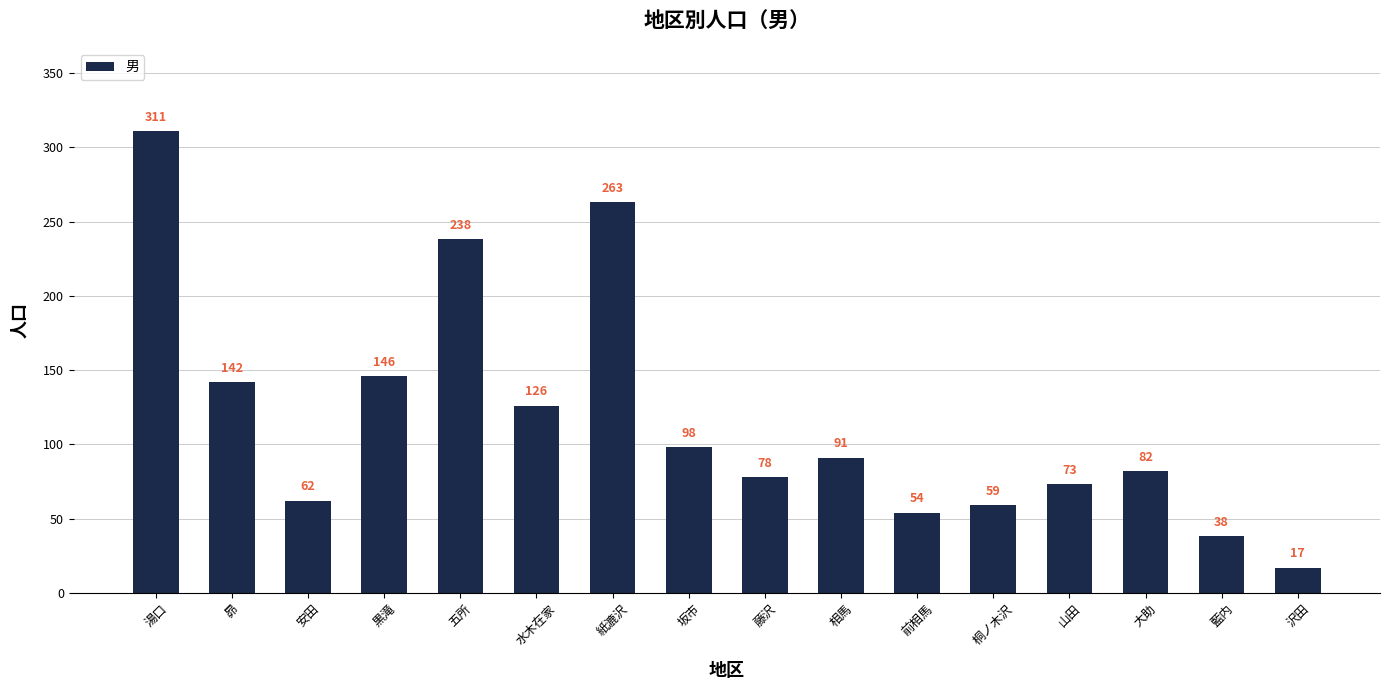

How many bars are there in total?

16